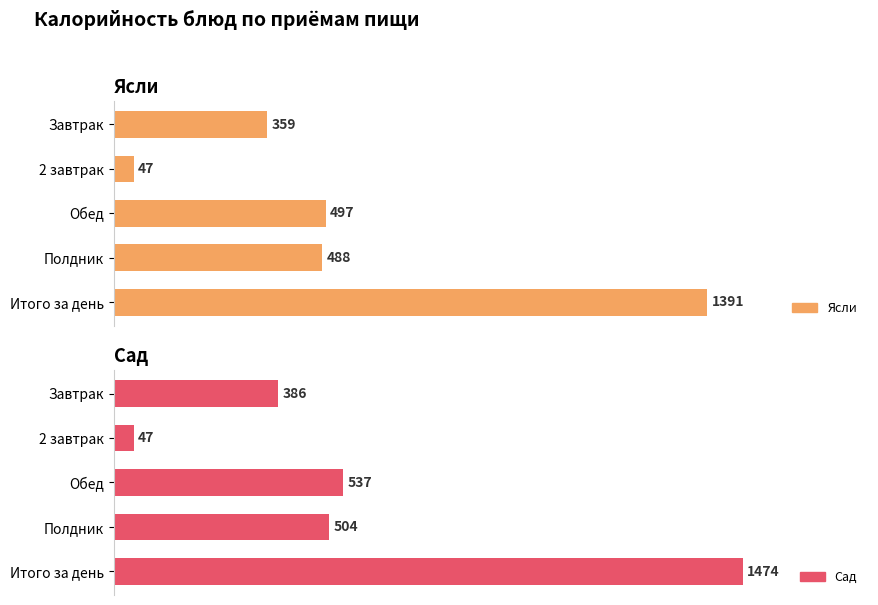

List the series in order of their overall mean, highest first.

Сад, Ясли